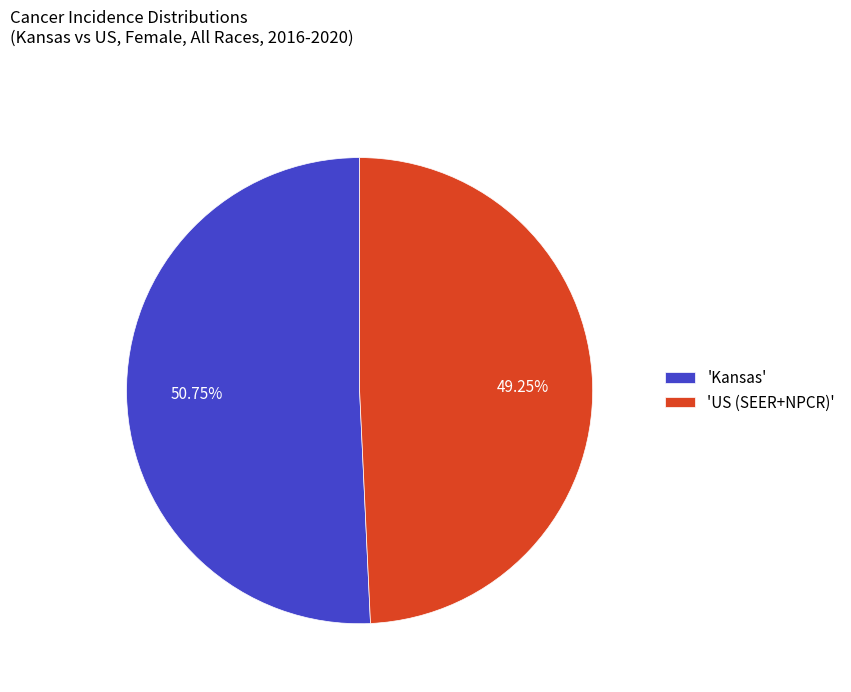

Rank the categories by value from lowest to highest.

'US (SEER+NPCR)', 'Kansas'